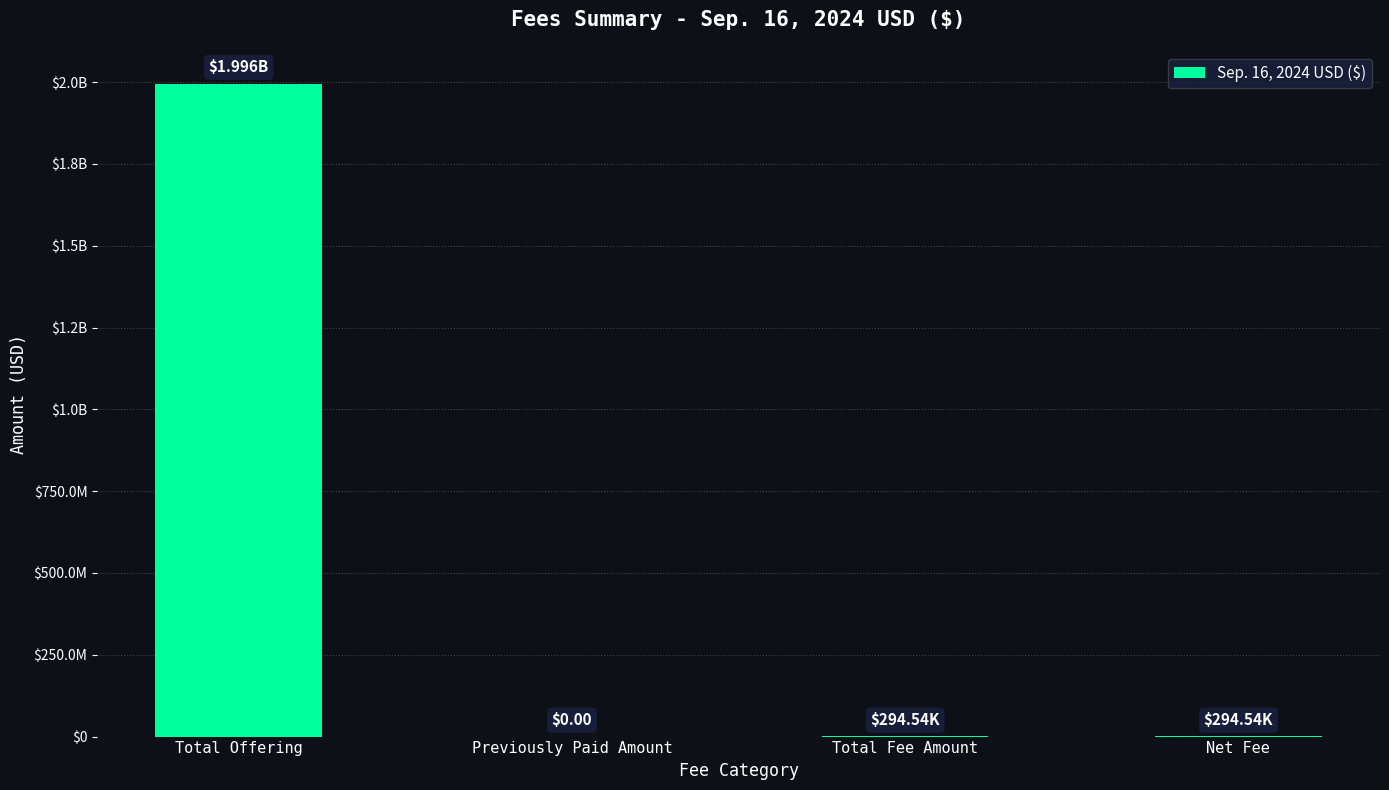

List the labels in order of value, largest first.

Total Offering, Total Fee Amount, Net Fee, Previously Paid Amount